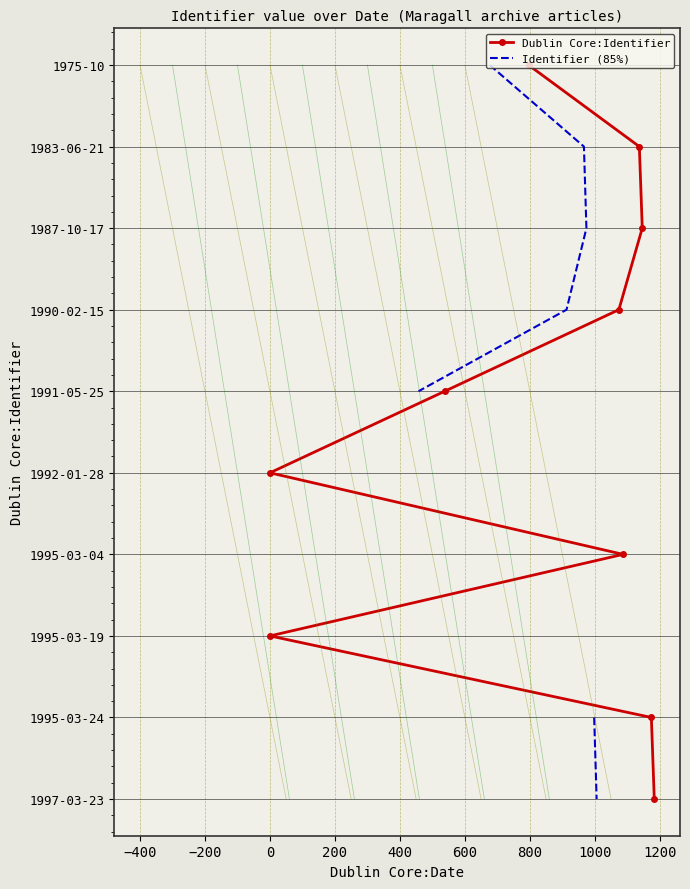

True or false: Identifier (85%) has a value of 4 at −600.

False